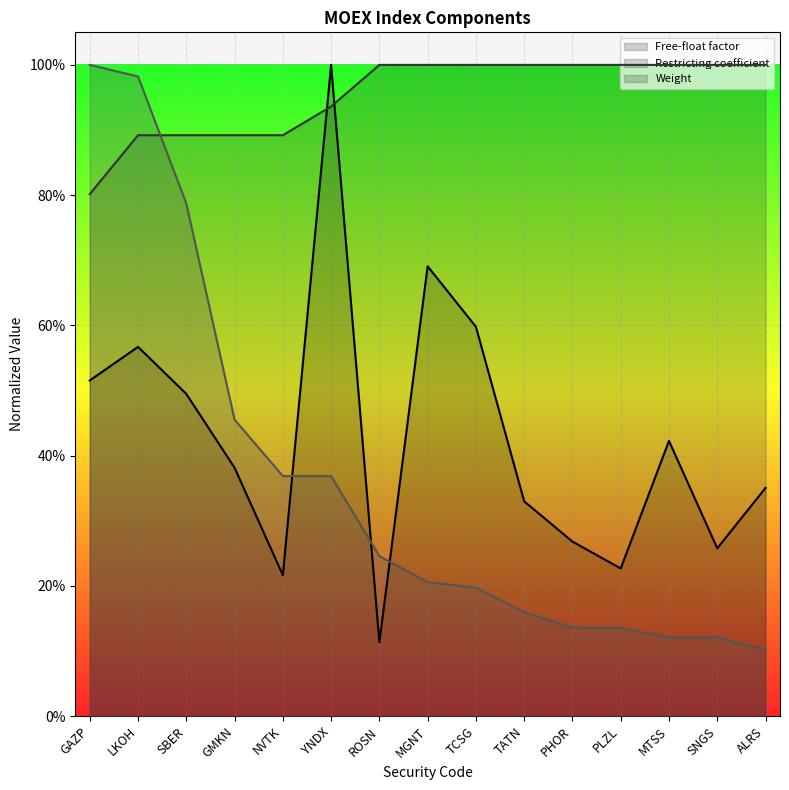

Between GAZP and TATN, which is larger?

GAZP